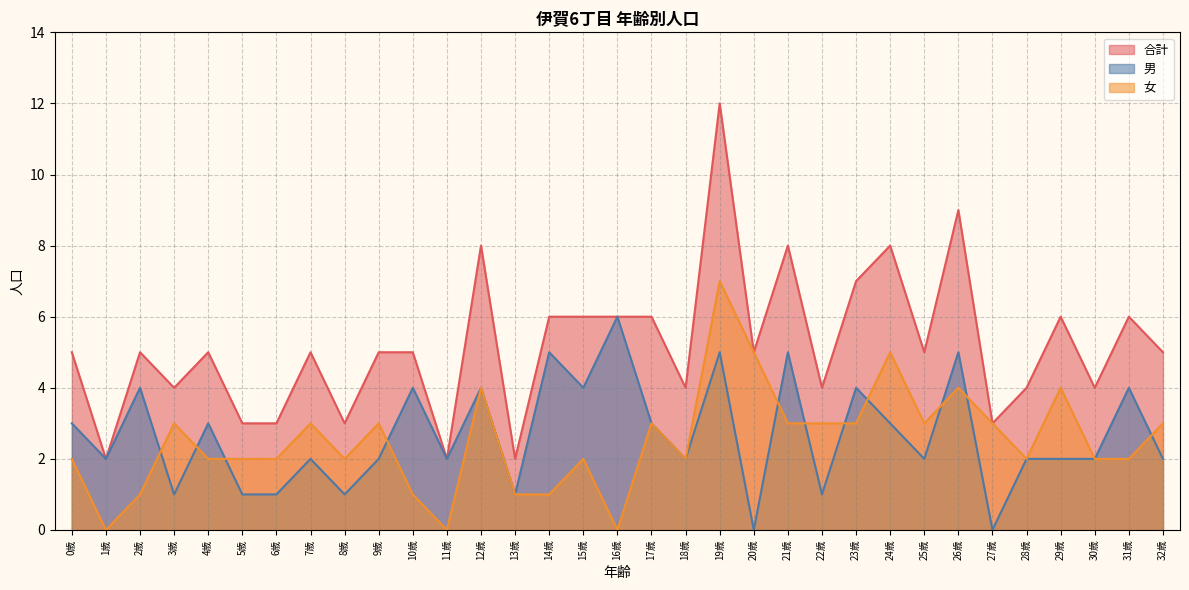

How many positive values does the 女 series have?

30